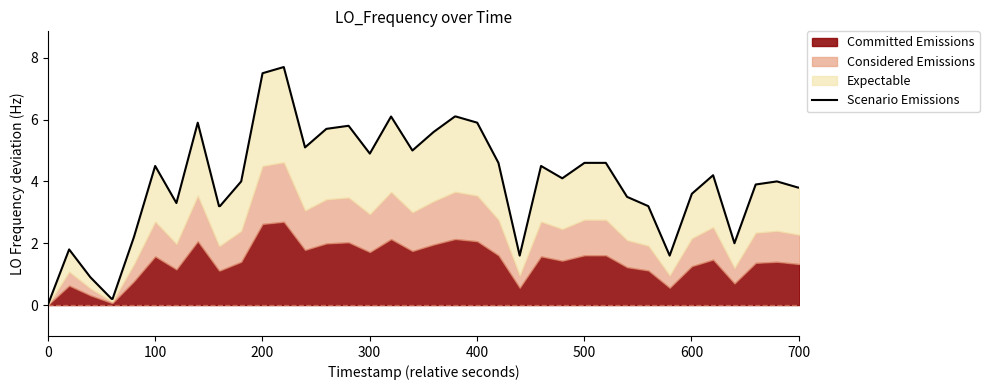

How many lines are shown in the chart?

1